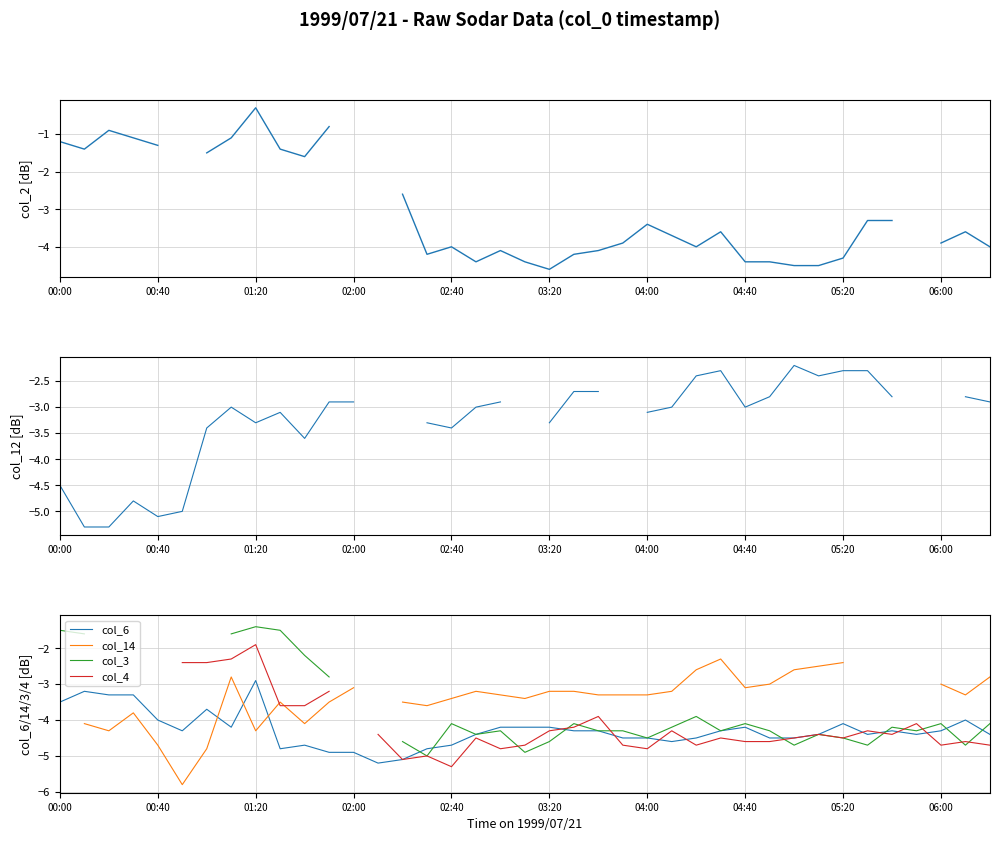

How many lines are shown in the chart?

6